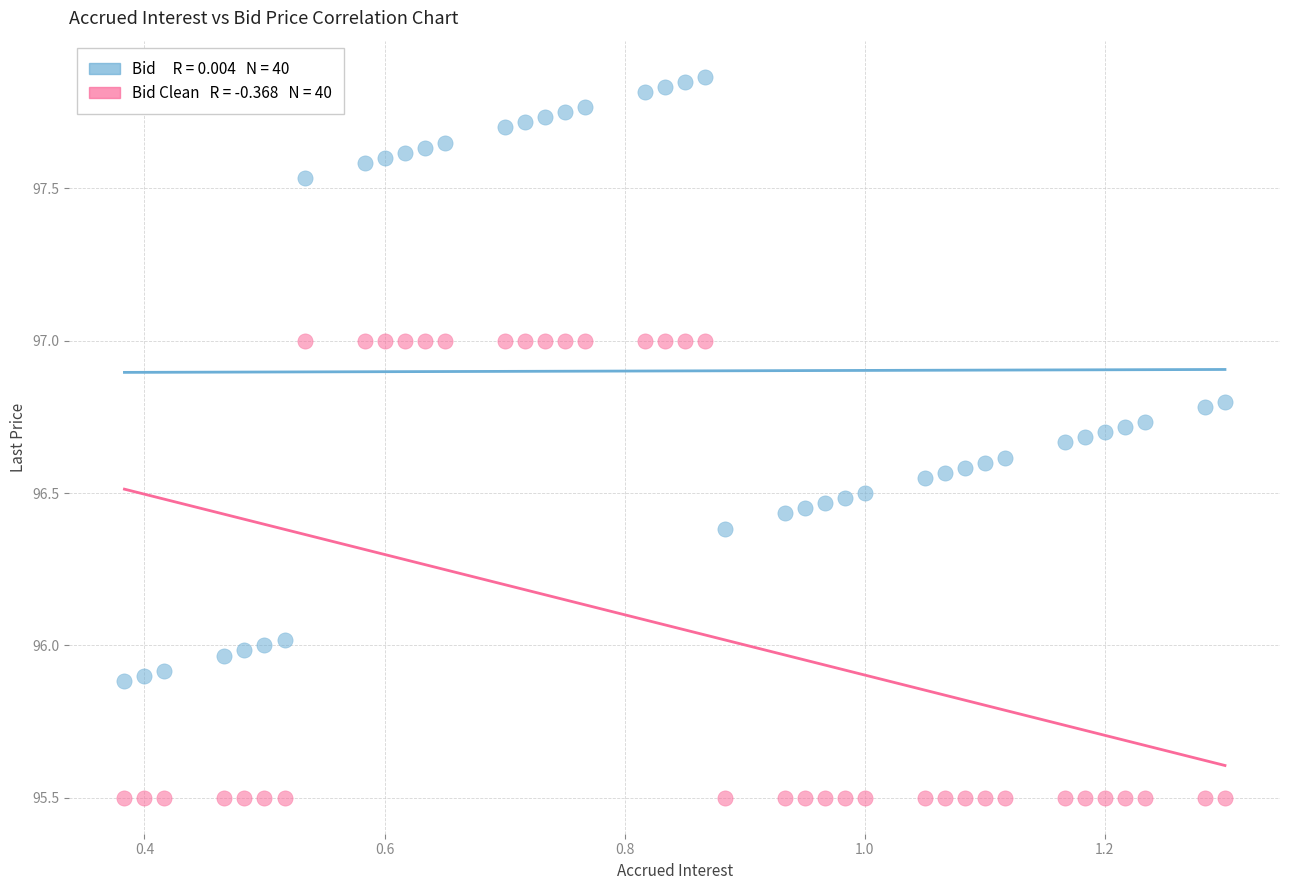

Across all data points, what is the range of Y values (max minus min)?

2.4